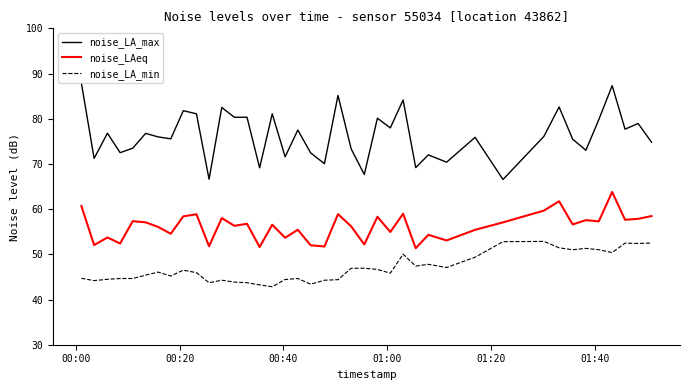

Which series has the widest spread of values?

noise_LA_max